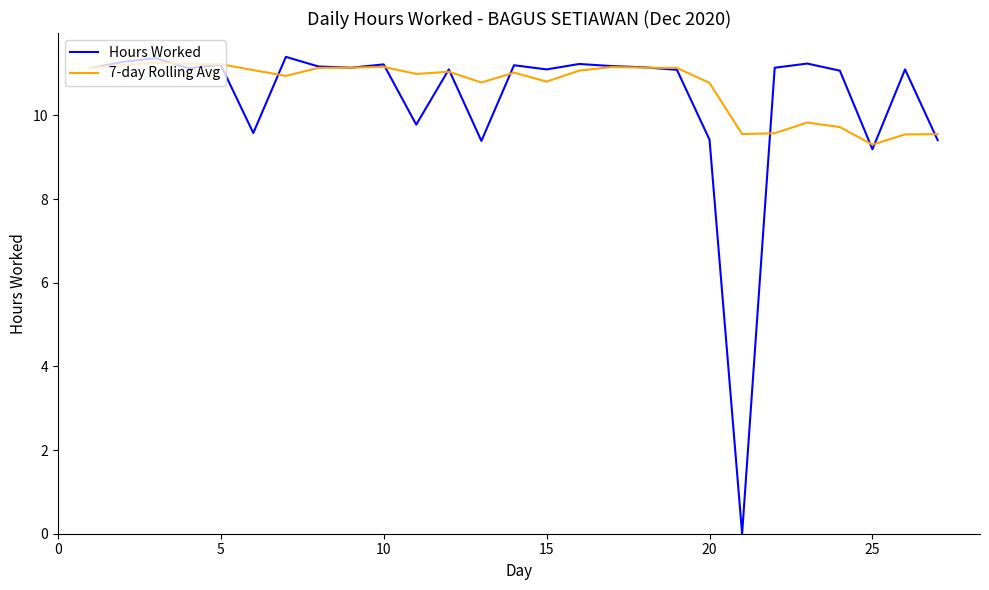

Which series has the largest range (max minus min)?

Hours Worked